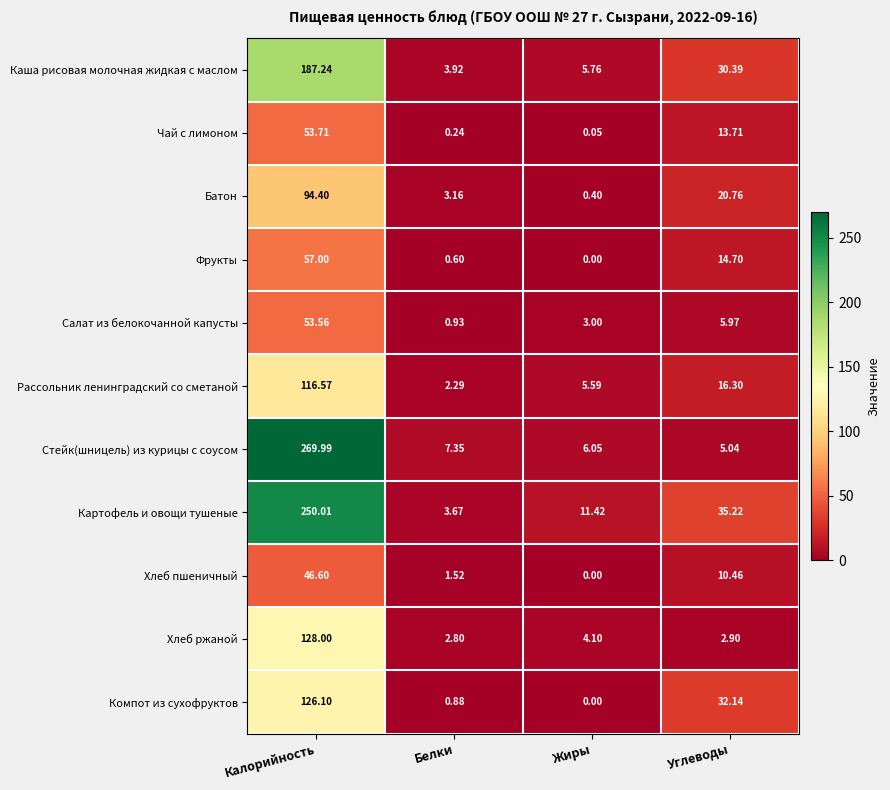

What is the total value across all series at Жиры?

36.4